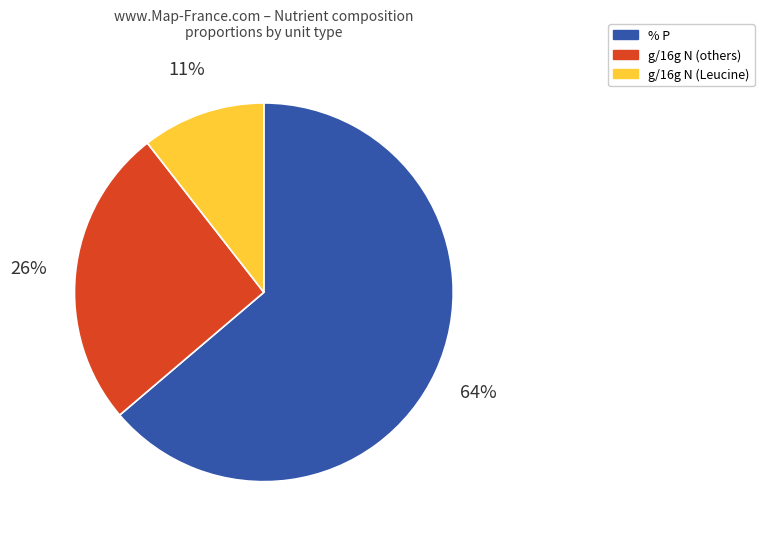

Does any single category account for the majority?

Yes